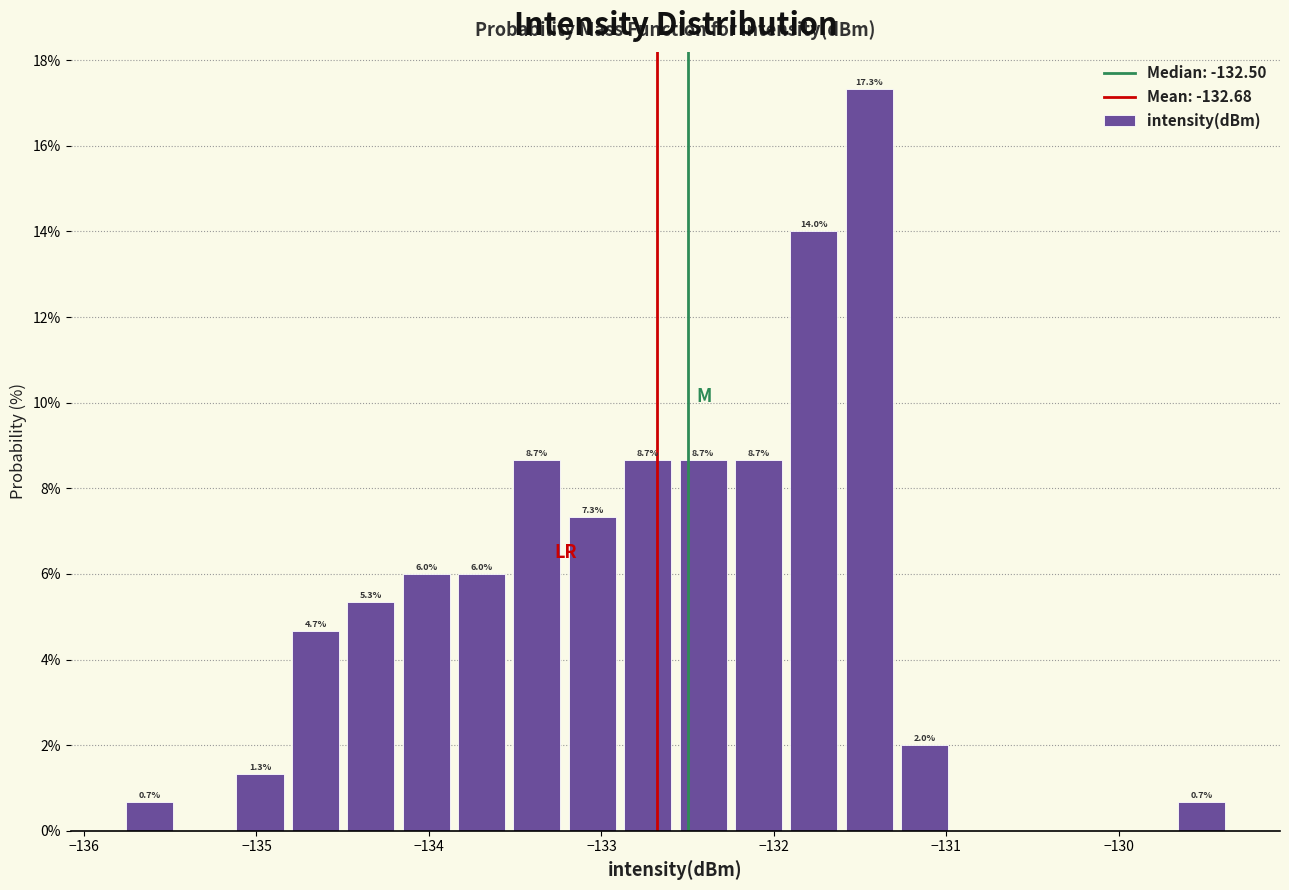

Around what value on the x-axis is the tallest bar? Give the approximate position of its centre, as read against the axis.

-131.4